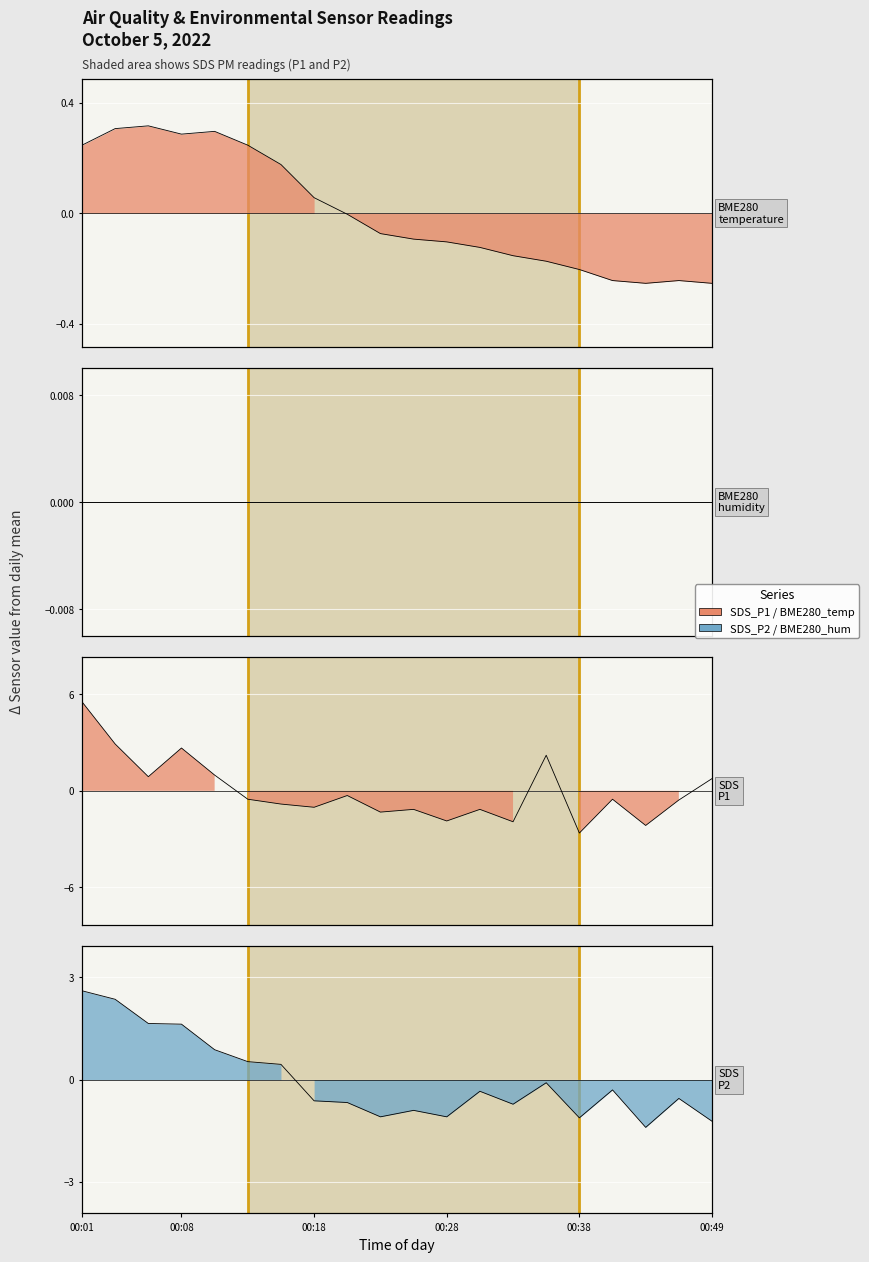

Where is the first local minimum for SDS_P1?

00:06